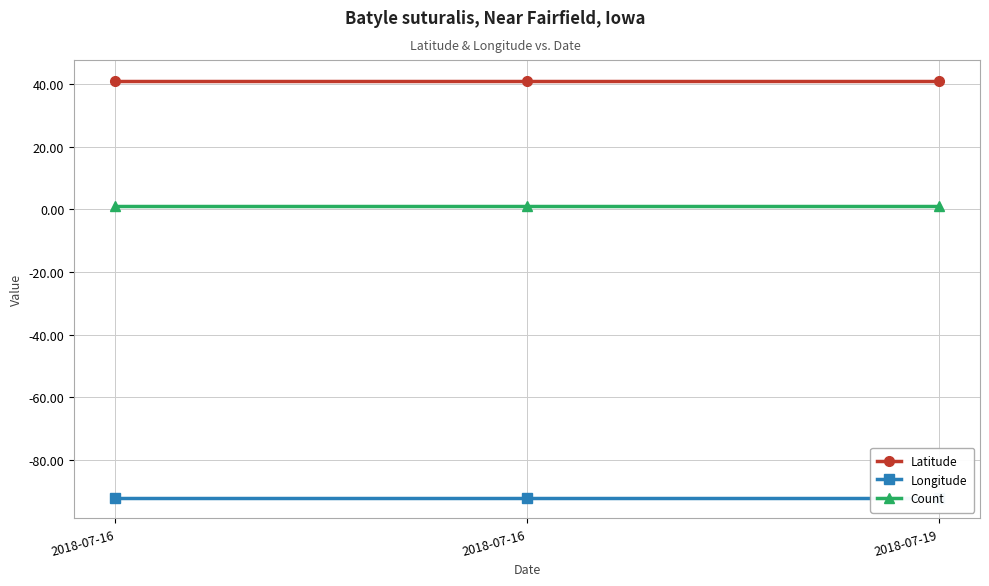

The Latitude series shows 41.1 at 2018-07-16. True or false?

True